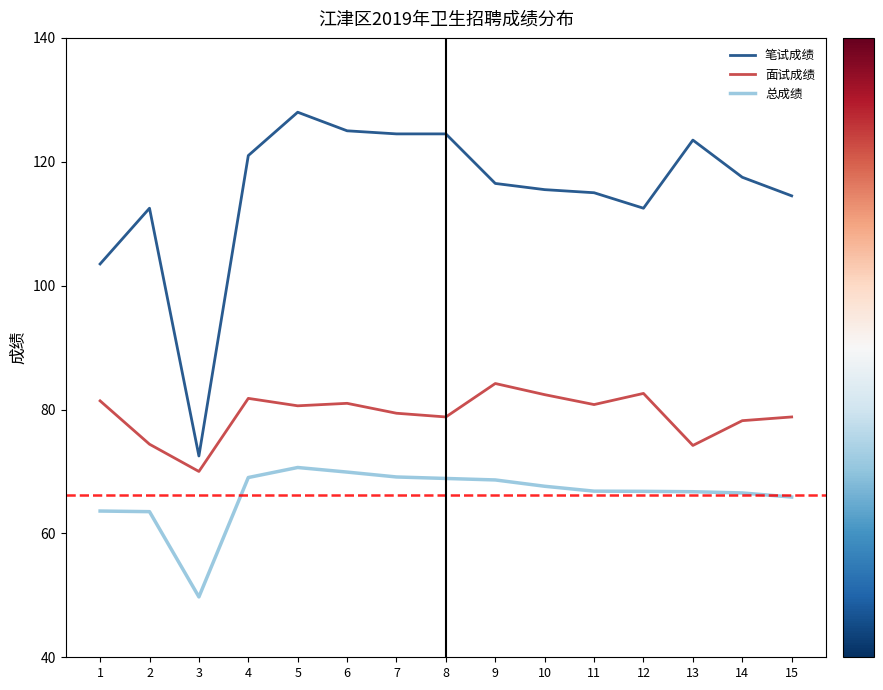

What is the sum of all 面试成绩 values?

1188.6